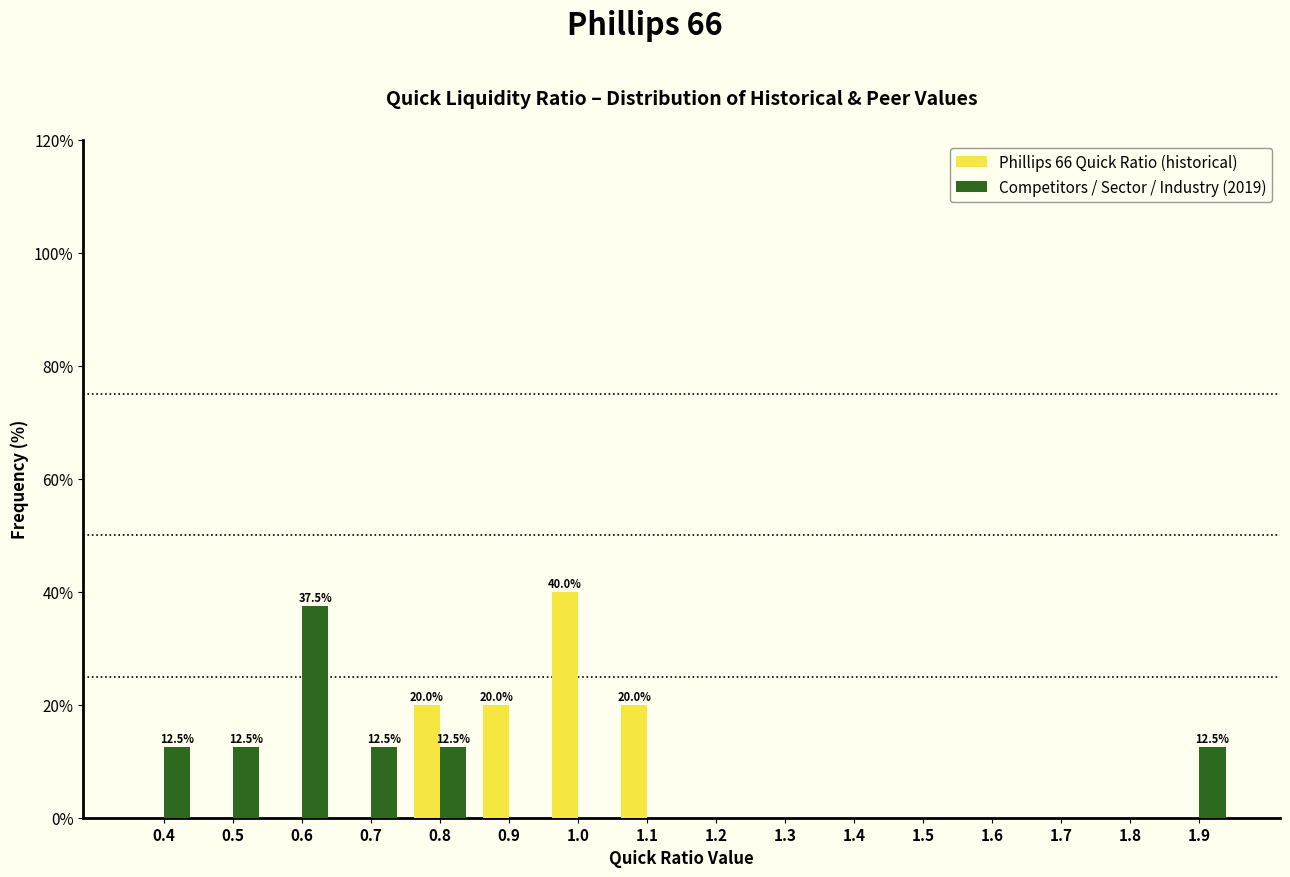

What is the highest value of the Phillips 66 Quick Ratio (historical) series?

40.0